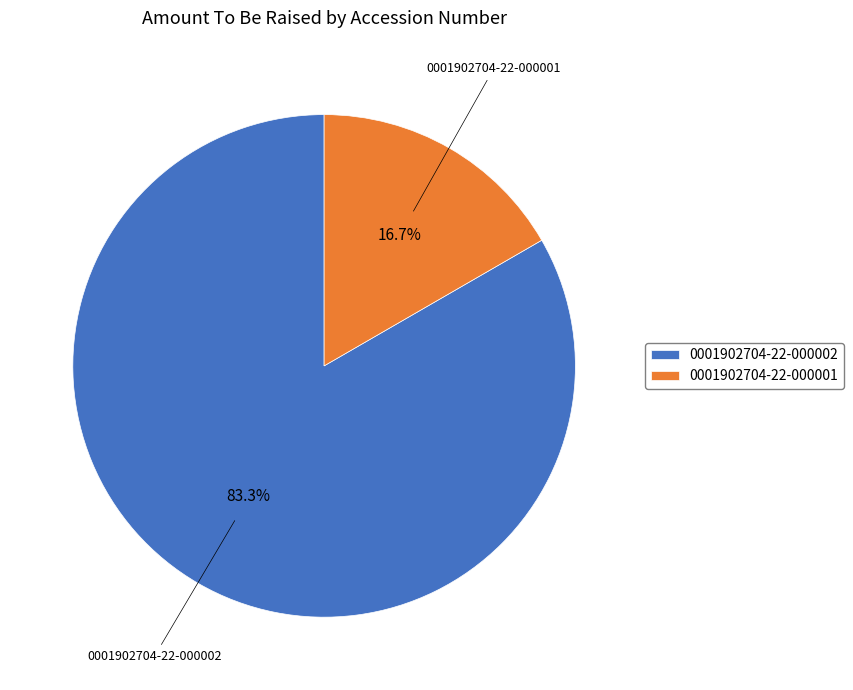

Which slice represents more than half of the pie?

0001902704-22-000002